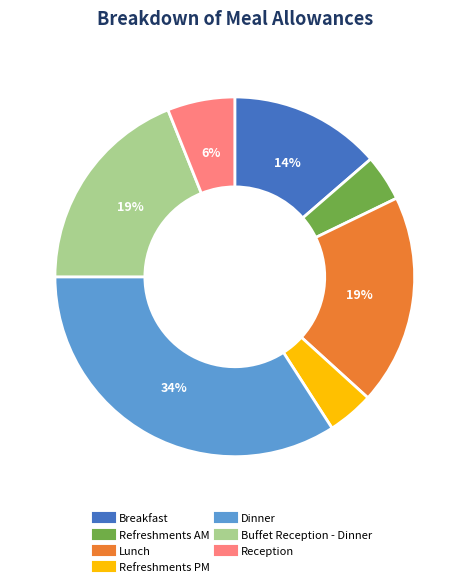

What percentage is the Dinner slice, to the nearest percent?

34%